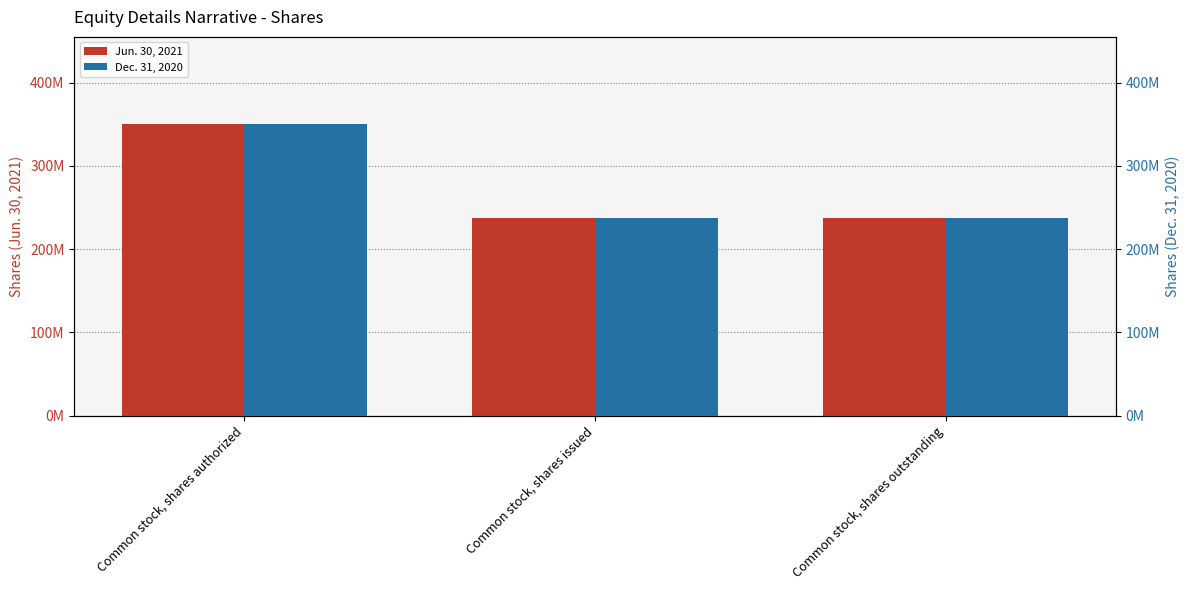

Reading left to right, list all the values displayed in this chart.

Jun. 30, 2021: Common stock, shares authorized=350000000	Common stock, shares issued=237830249	Common stock, shares outstanding=237830249
Dec. 31, 2020: Common stock, shares authorized=350000000	Common stock, shares issued=237830249	Common stock, shares outstanding=237830249